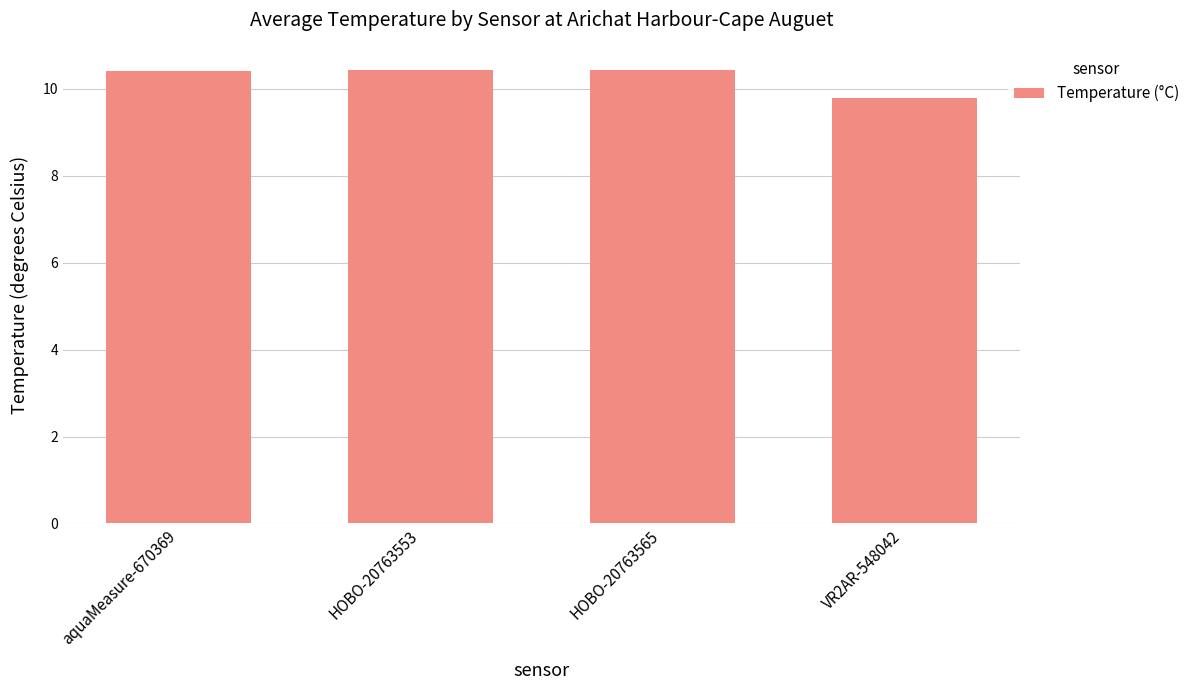

Approximately how many times larger is the value at HOBO-20763553 compared to VR2AR-548042?

1.1